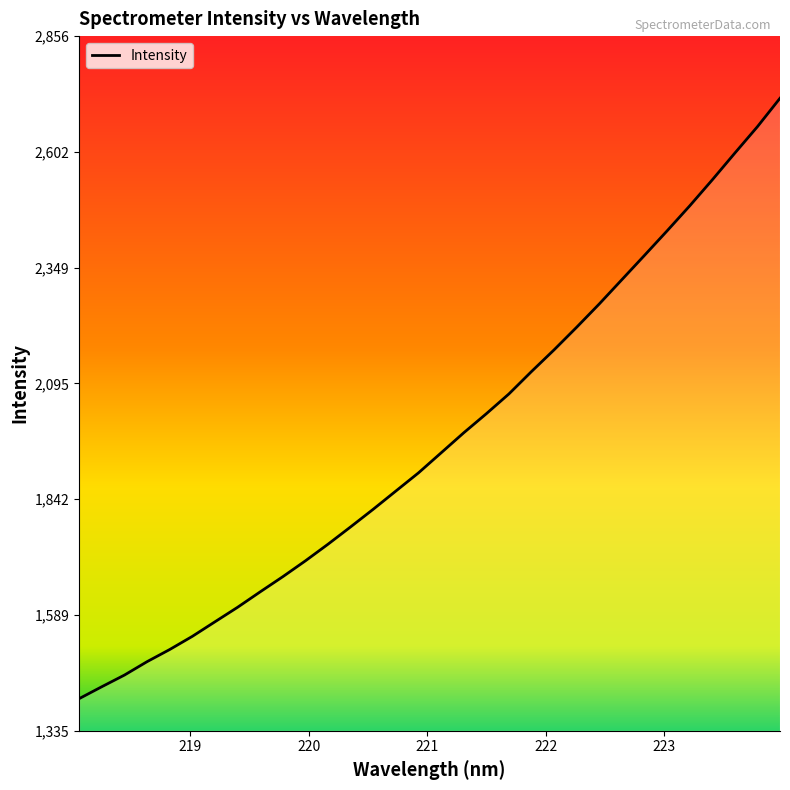

What is the smallest value displayed?

1405.9